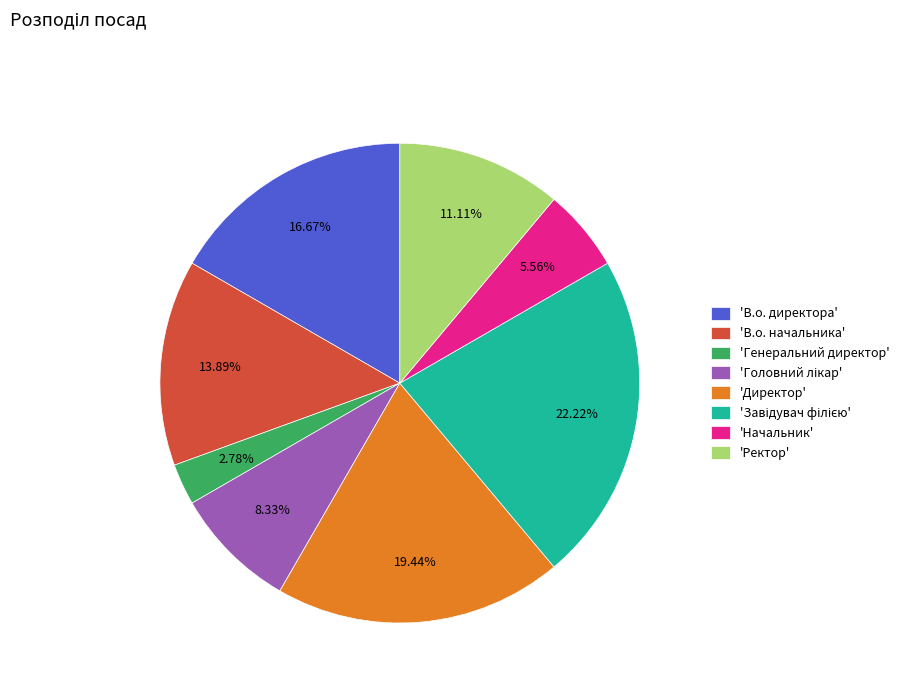

What is the smallest slice in the pie chart?

'Генеральний директор'